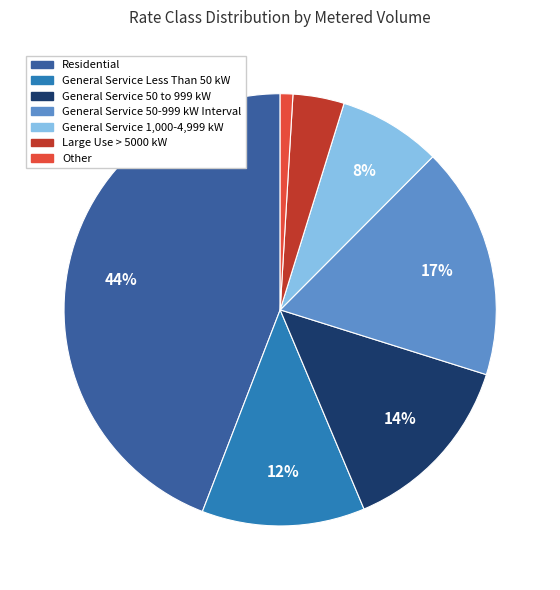

Rank the categories by value from highest to lowest.

Residential, General Service 50-999 kW Interval, General Service 50 to 999 kW, General Service Less Than 50 kW, General Service 1,000-4,999 kW, Large Use > 5000 kW, Other